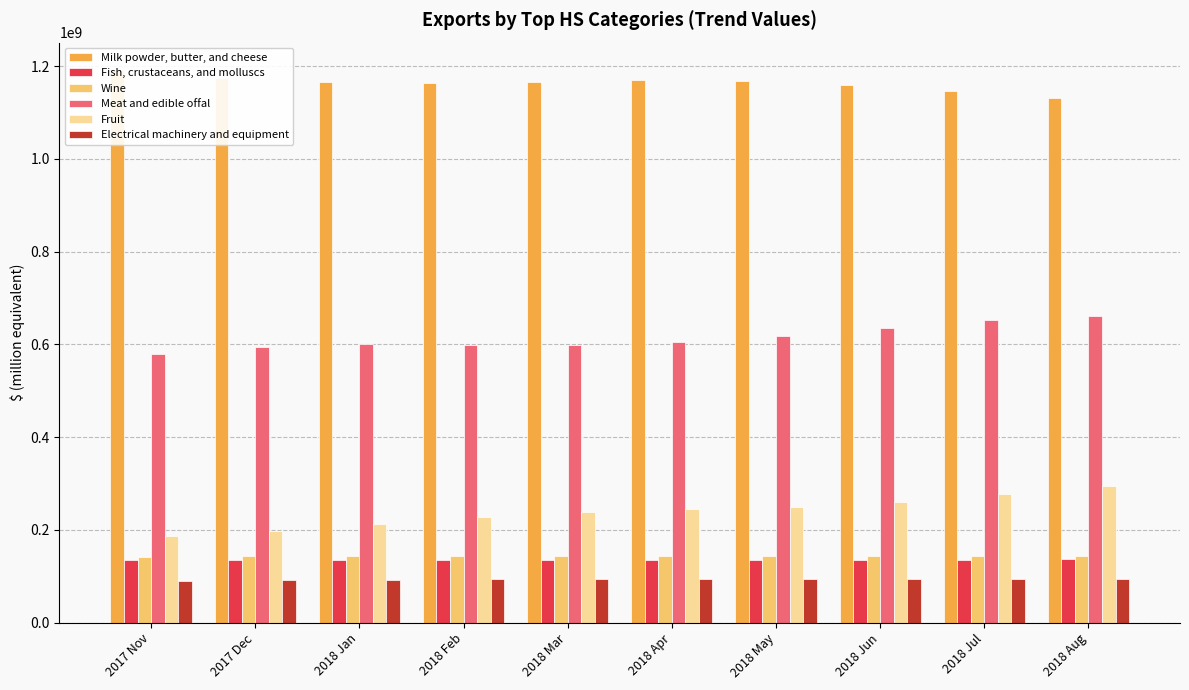

What is the difference between the maximum and minimum values in the Electrical machinery and equipment series?

4463807.5